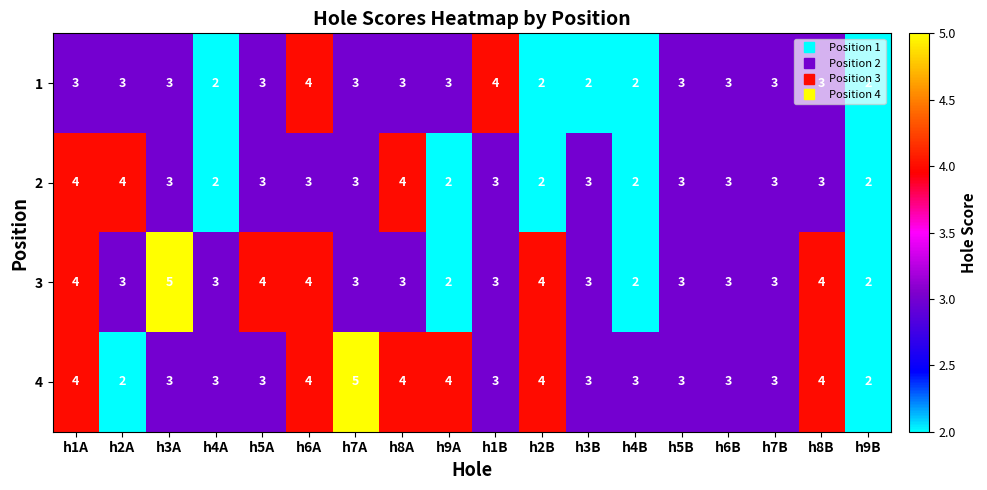

Which series has the largest total across all categories?

4